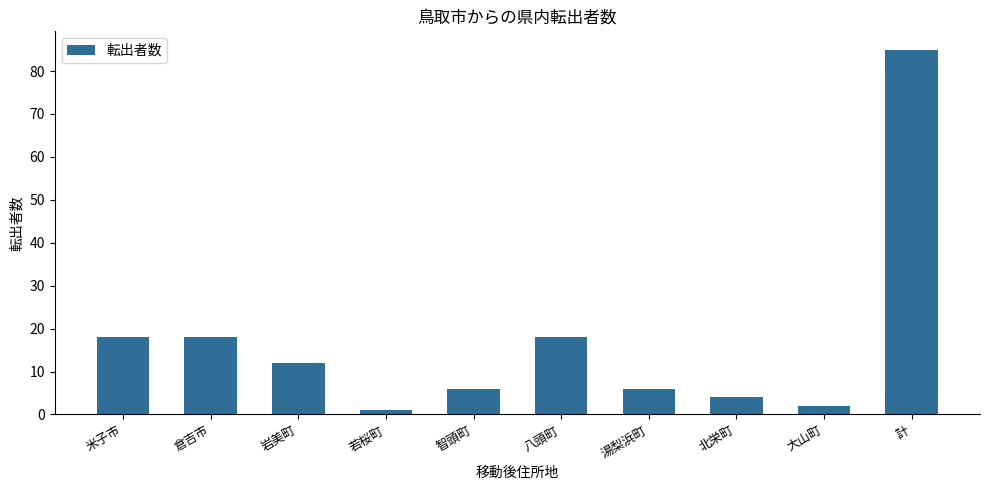

Read the value at 倉吉市.

18